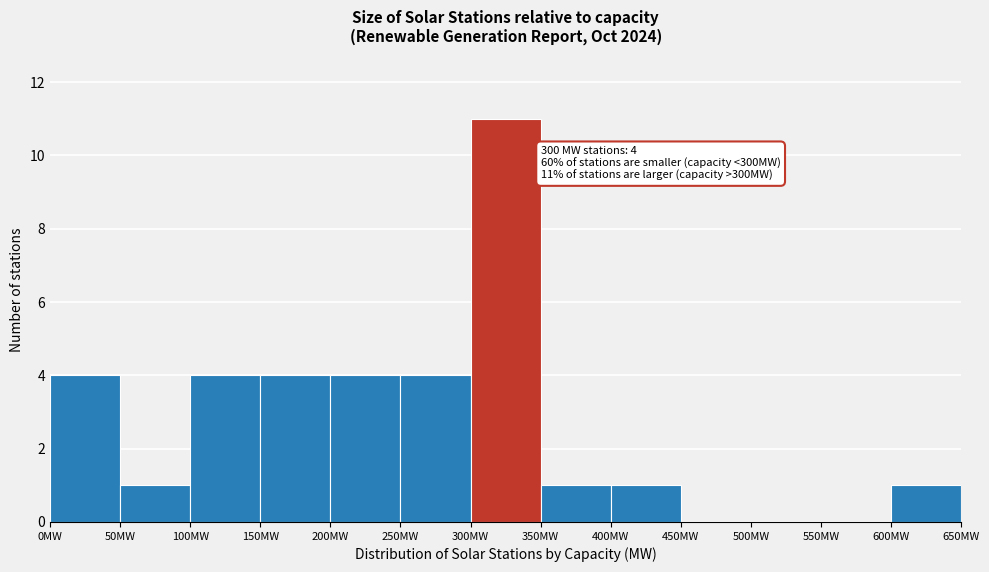

Which range on the x-axis has the tallest bar?

300 to 350